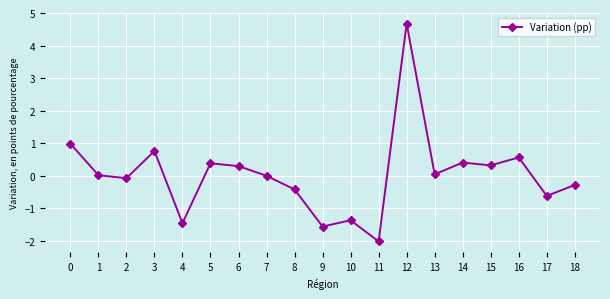

How many data points does each series have?

19